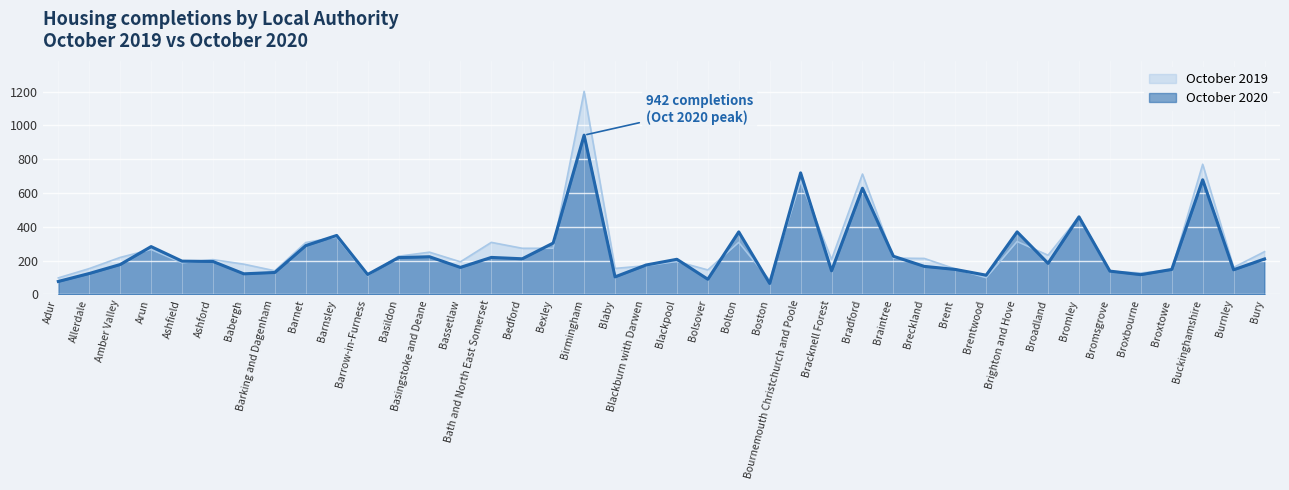

What is the difference between the maximum and minimum values in the October 2020 series?

877